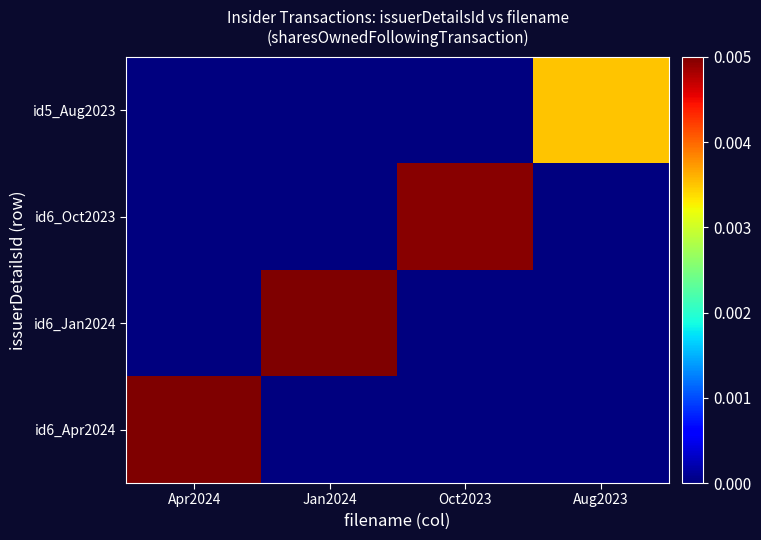

Rank the series at Apr2024 from highest to lowest value.

id6_Apr2024, id6_Jan2024, id6_Oct2023, id5_Aug2023